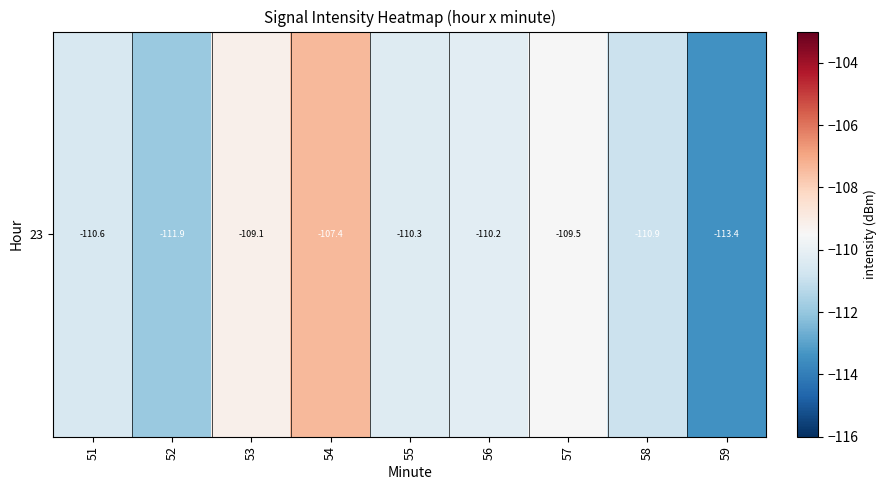

Reading left to right, transcribe all the data shown in this chart.

51=-110.6	52=-111.9	53=-109.1	54=-107.4	55=-110.3	56=-110.2	57=-109.5	58=-110.9	59=-113.4